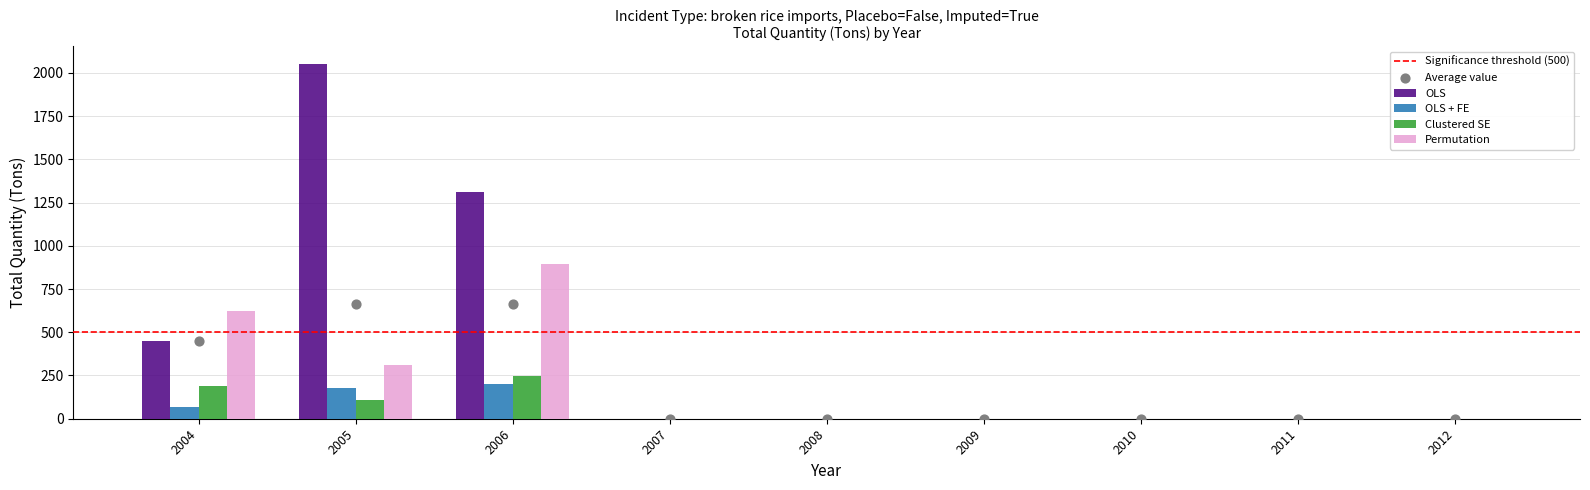

Which series reaches the maximum Y coordinate?

OLS